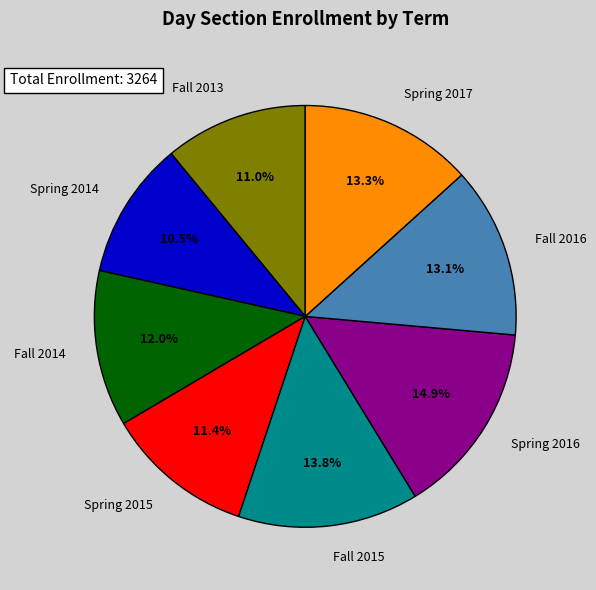

What is the largest slice in the pie chart?

Spring 2016